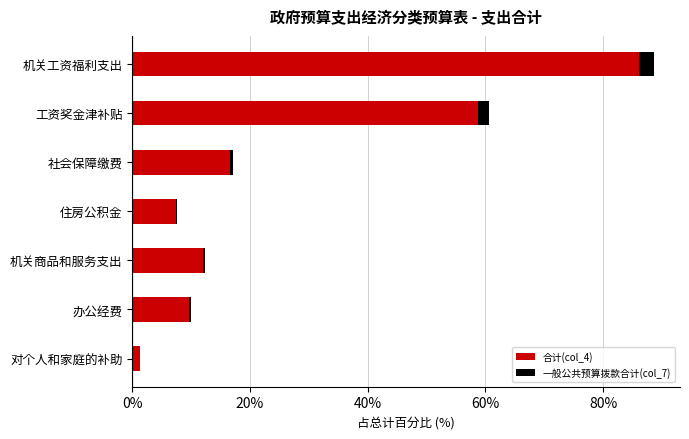

The value of 合计(col_4) at 办公经费 is 9.7. True or false?

True